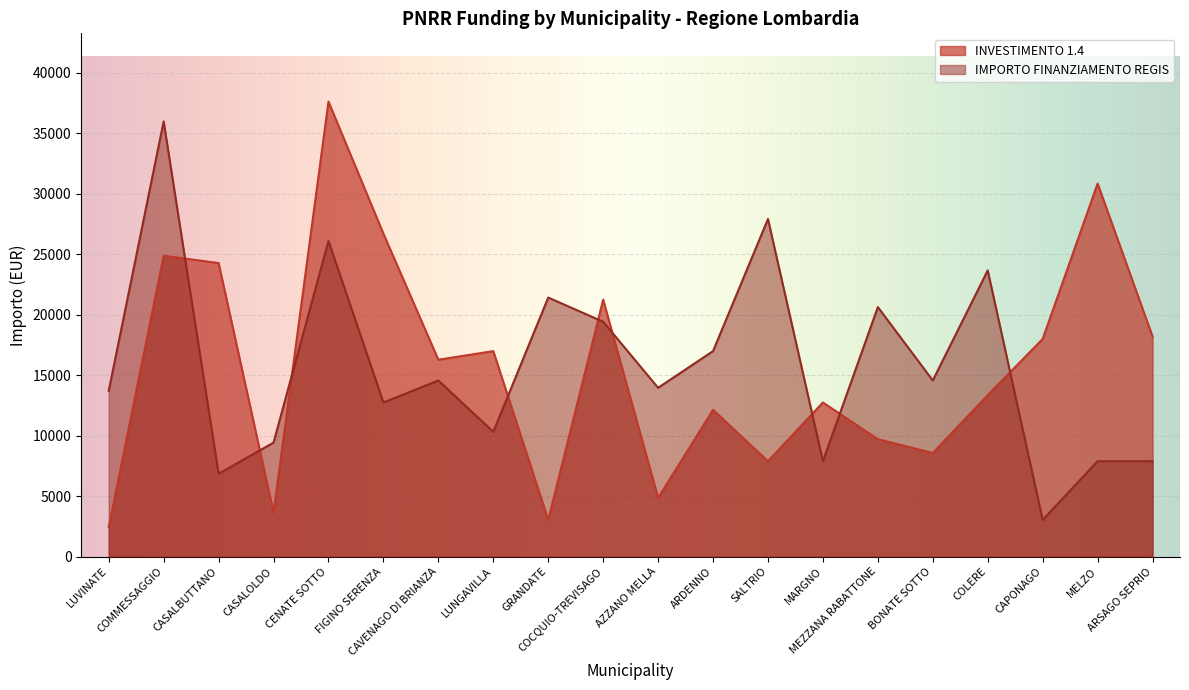

What is the label of the 19th point from the right?

COMMESSAGGIO